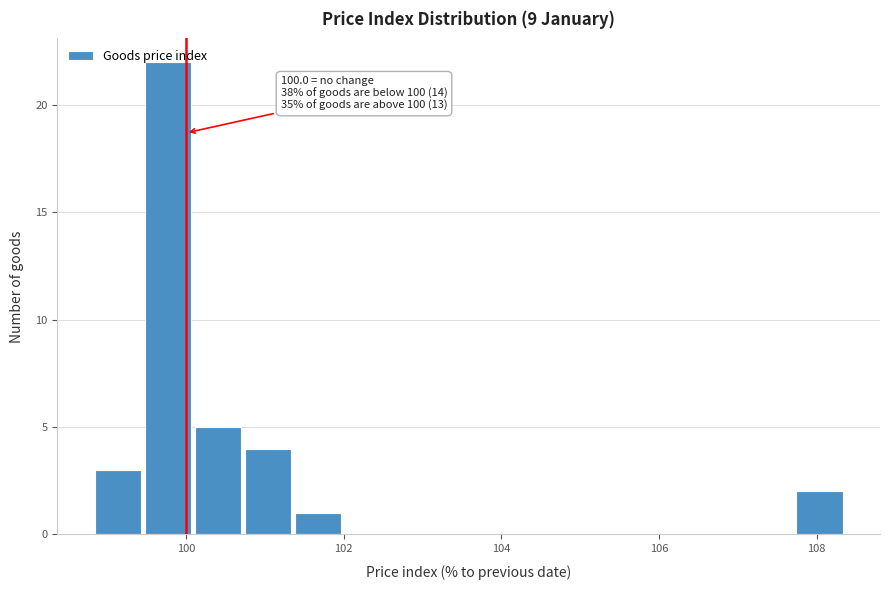

Read against the x-axis, roughly where is the centre of the tallest bar?

99.8